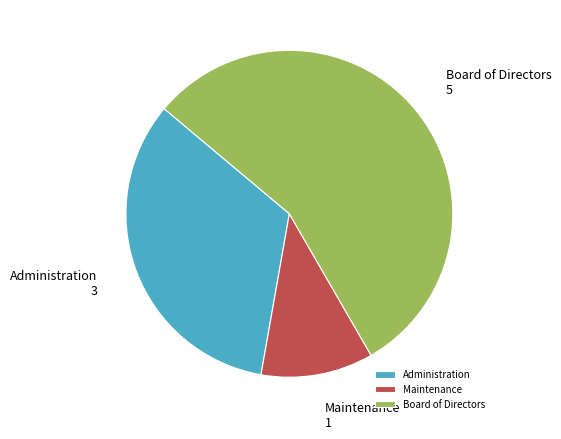

Does any single category account for the majority?

Yes